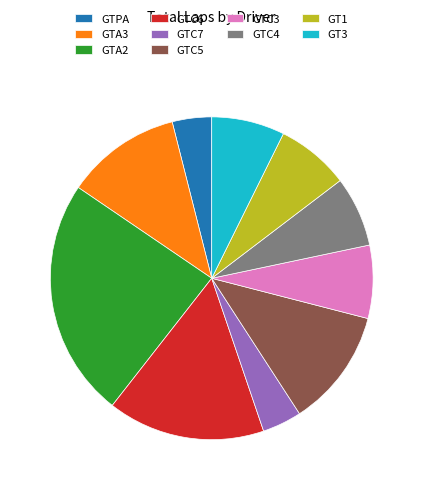

Count the number of slices in the pie.

10